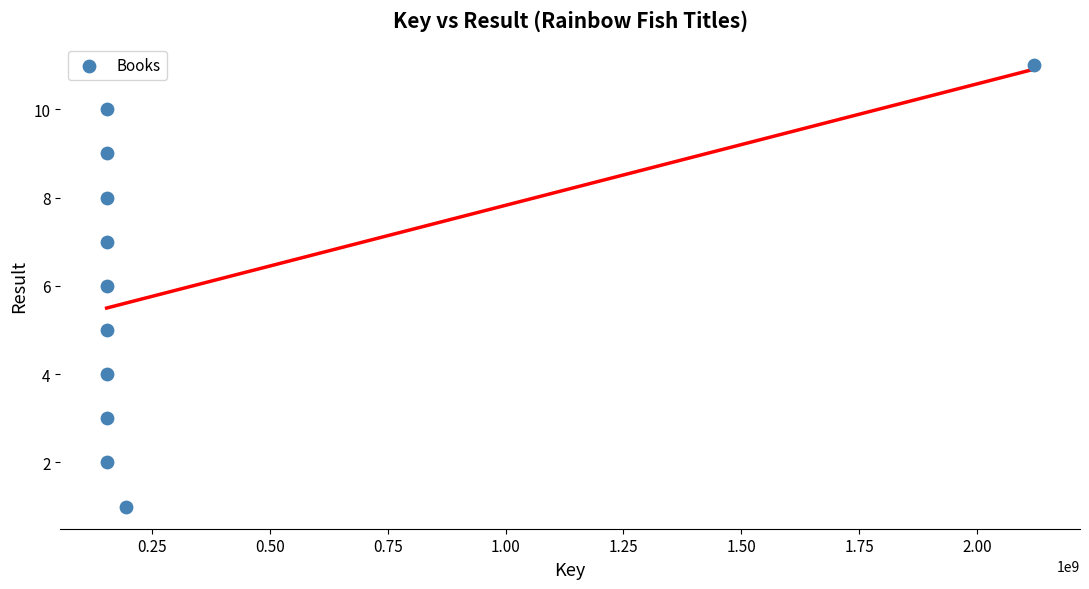

What is the average X value?

336055708